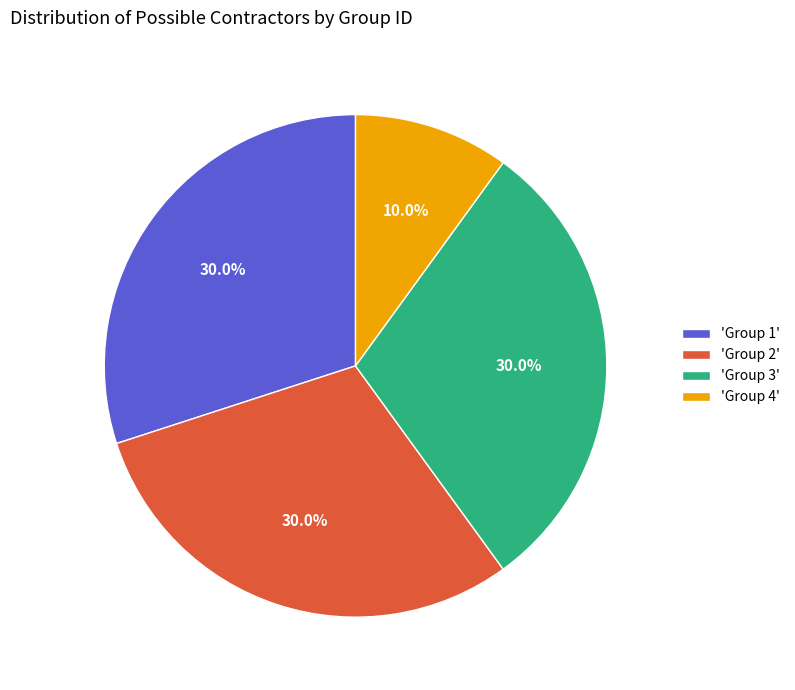

Is there a majority slice in this chart?

No